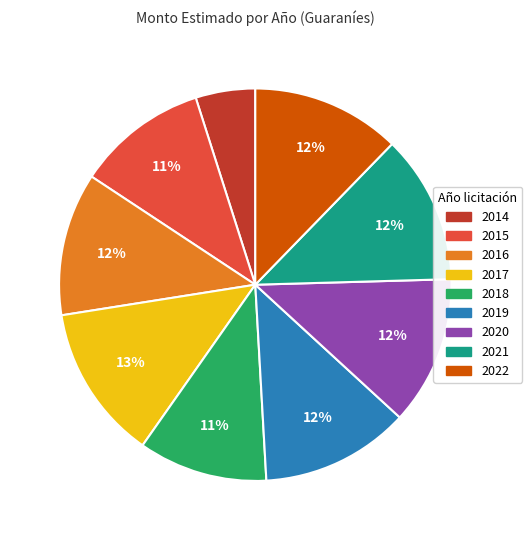

Which slice is the smallest?

2014